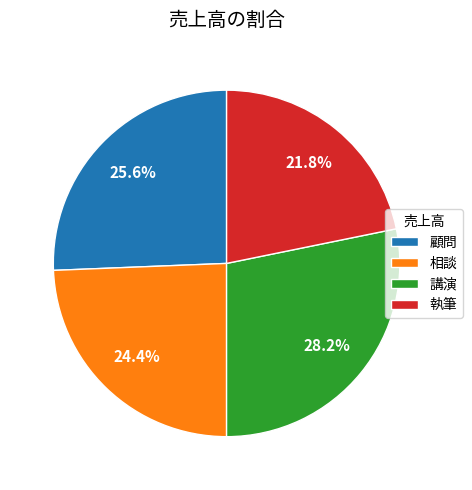

True or false: 講演 accounts for 28% of the total.

True